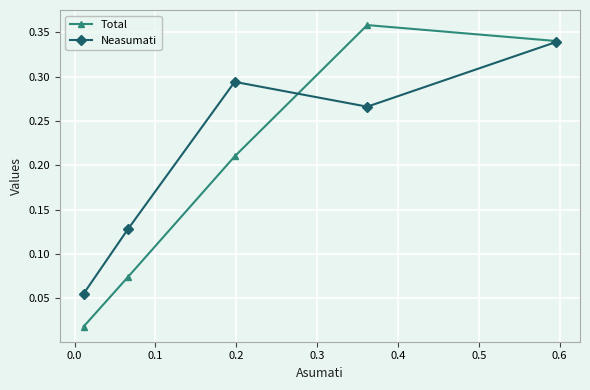

Which series has the largest range (max minus min)?

Total